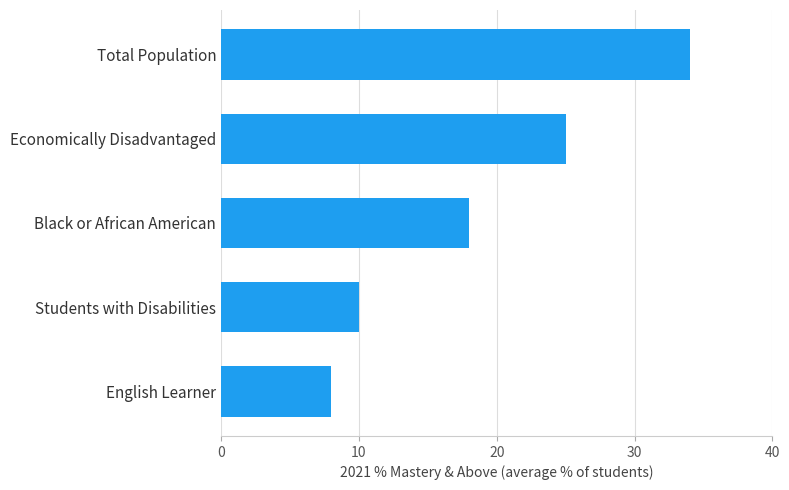

What is the smallest value displayed?

8